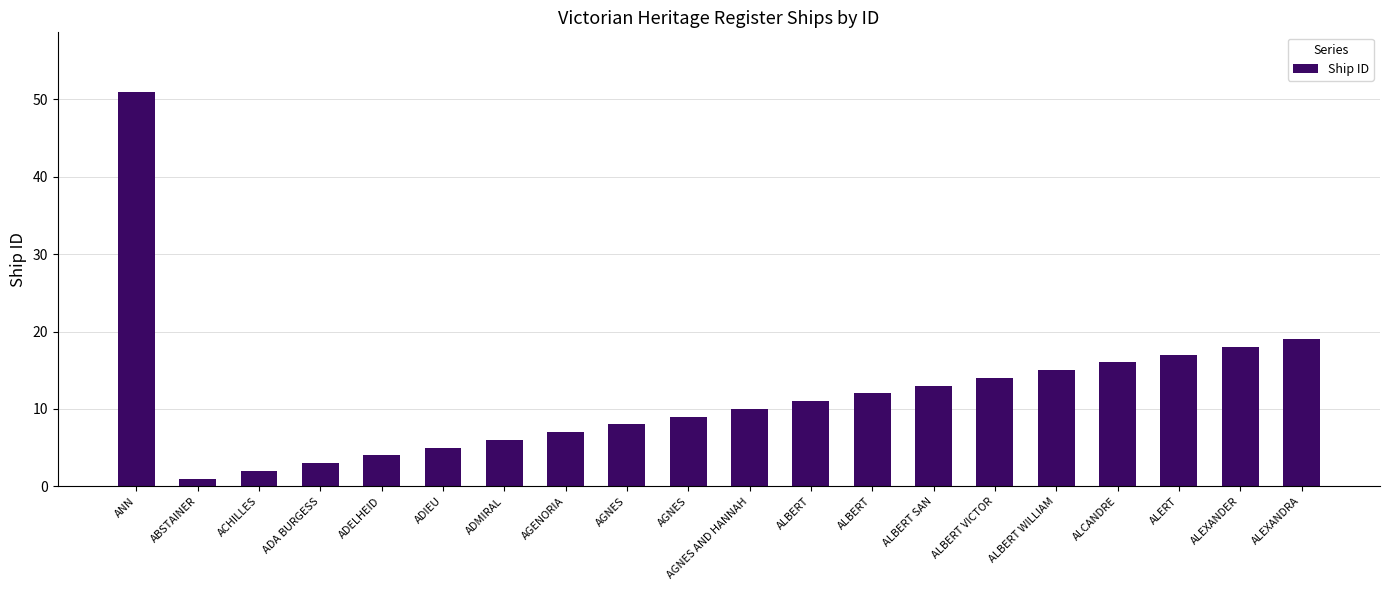

Between AGNES and ALBERT, which is larger?

ALBERT